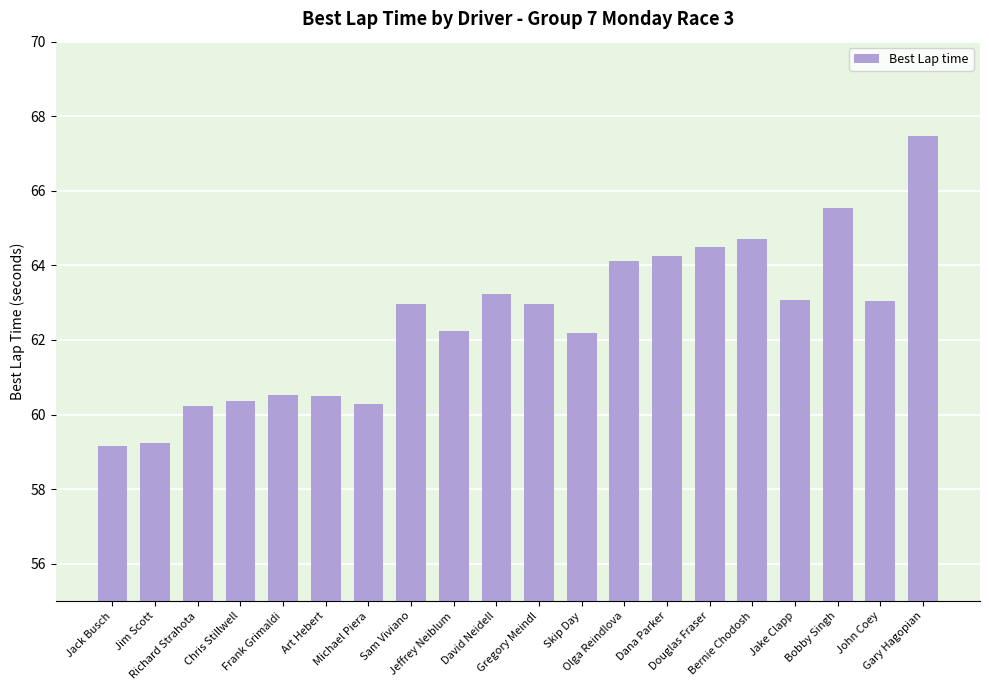

Are the bars grouped side by side (vs. stacked)?

No